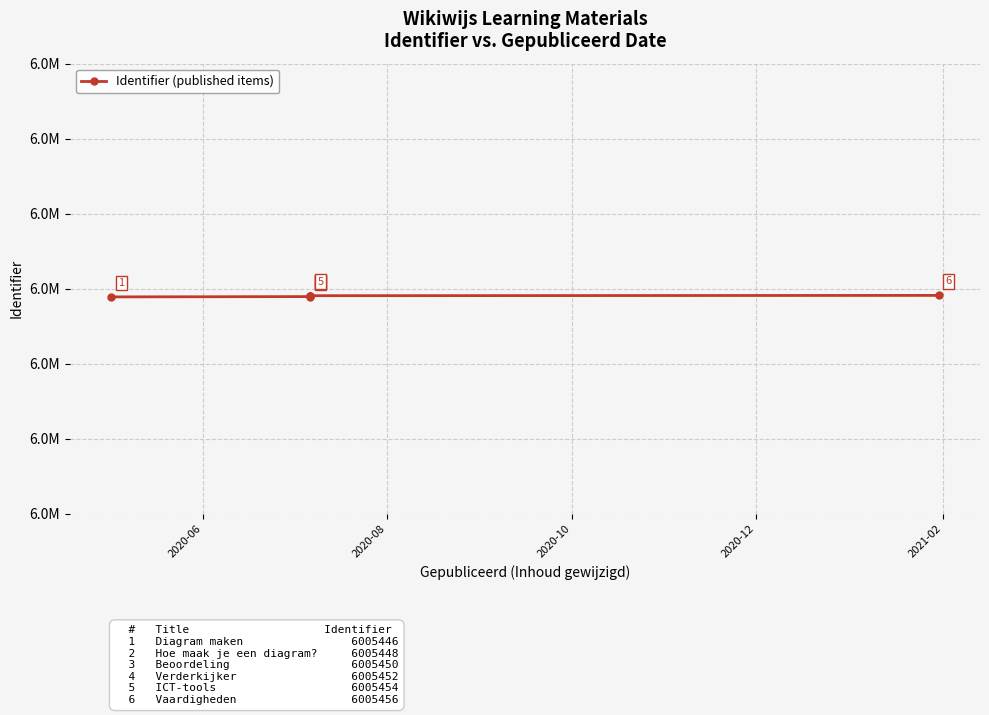

What is the difference between the second highest and second lowest values?

6